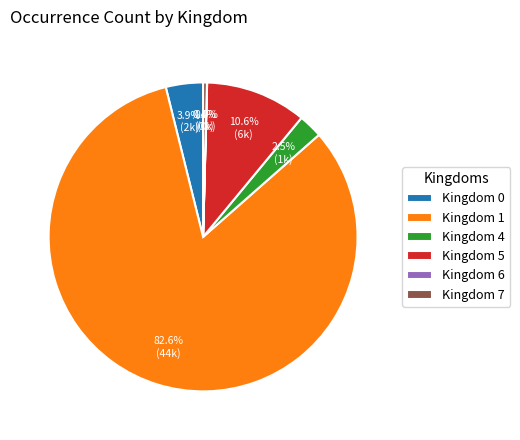

Approximately how many times larger is the value at Kingdom 5 compared to Kingdom 0?

2.7